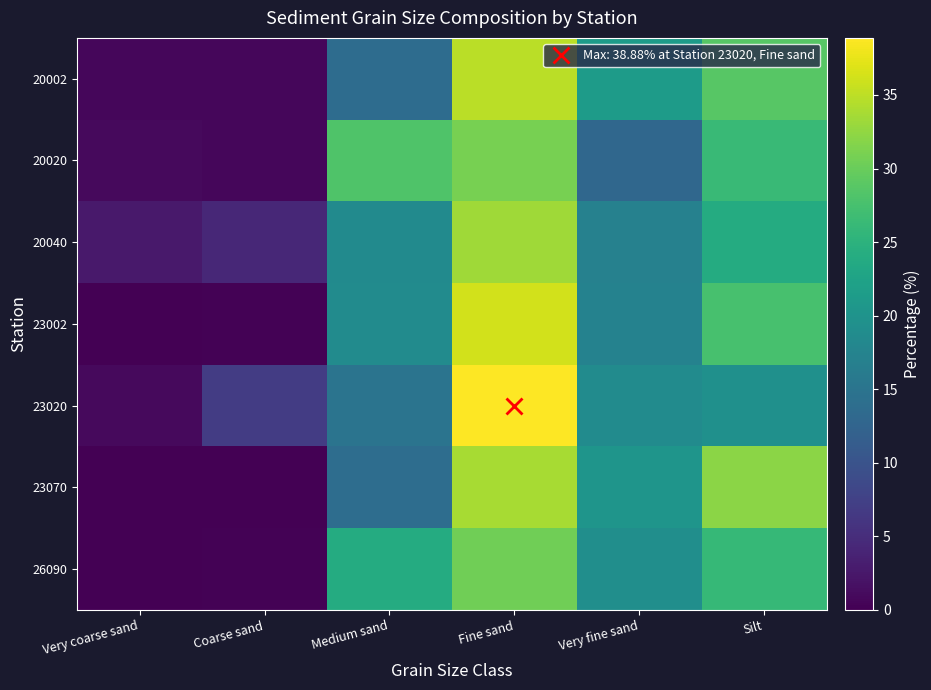

Reading right to left, list all the values displayed in this chart.

20002: Silt=28.8	Very fine sand=21.3	Fine sand=34.8	Medium sand=13.8	Coarse sand=0.7	Very coarse sand=0.7
20020: Silt=26.4	Very fine sand=13.0	Fine sand=30.9	Medium sand=28.2	Coarse sand=0.6	Very coarse sand=0.9
20040: Silt=24.0	Very fine sand=17.0	Fine sand=33.3	Medium sand=18.6	Coarse sand=4.4	Very coarse sand=2.7
23002: Silt=27.6	Very fine sand=17.2	Fine sand=36.2	Medium sand=18.7	Coarse sand=0.3	Very coarse sand=0.0
23020: Silt=19.6	Very fine sand=18.8	Fine sand=38.9	Medium sand=14.9	Coarse sand=6.8	Very coarse sand=1.0
23070: Silt=32.1	Very fine sand=20.3	Fine sand=33.7	Medium sand=13.9	Coarse sand=0.0	Very coarse sand=0.0
26090: Silt=26.0	Very fine sand=19.2	Fine sand=30.5	Medium sand=24.0	Coarse sand=0.3	Very coarse sand=0.0